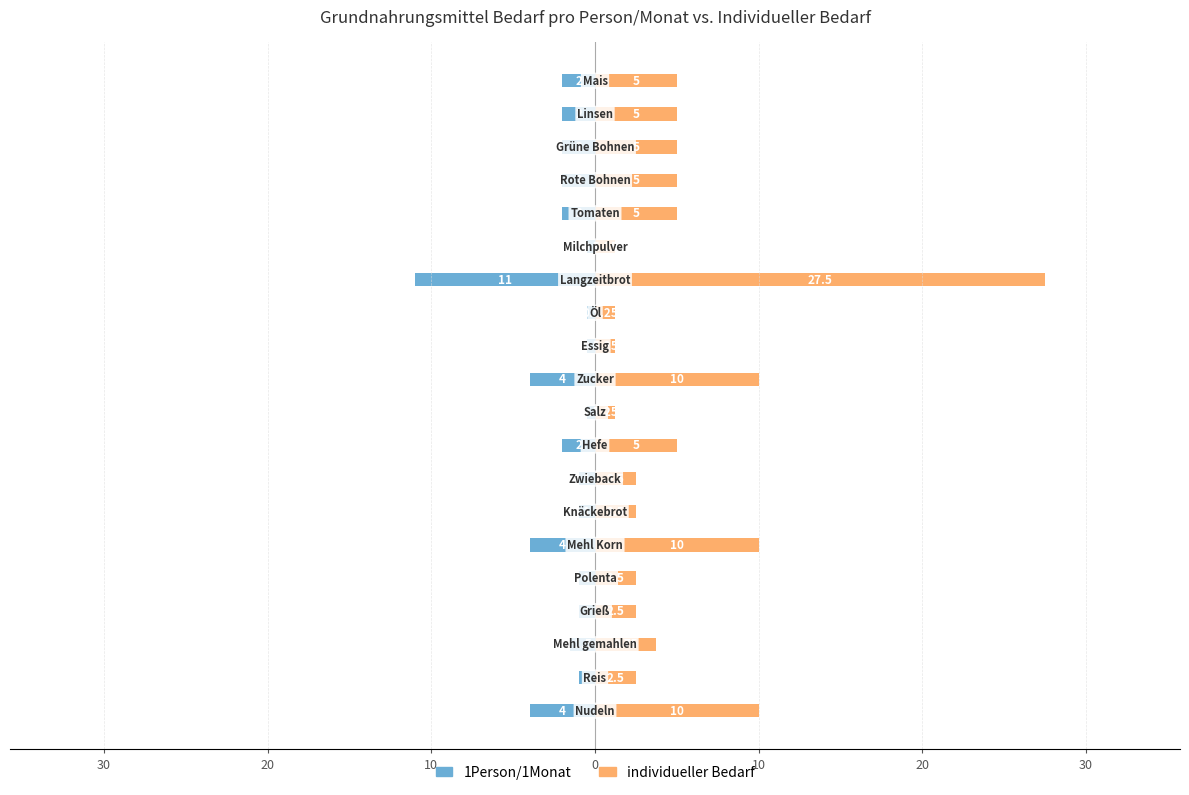

What is the greatest value displayed?

27.5